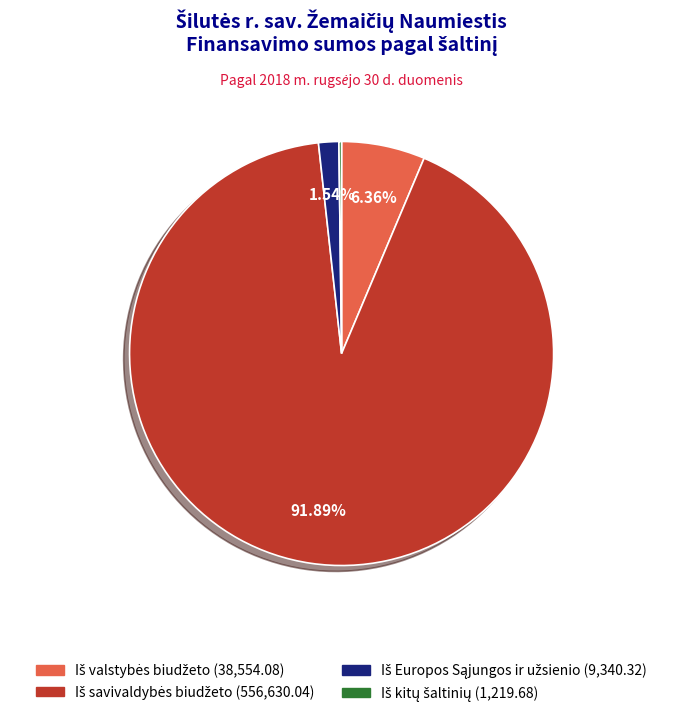

Does any single category account for the majority?

Yes